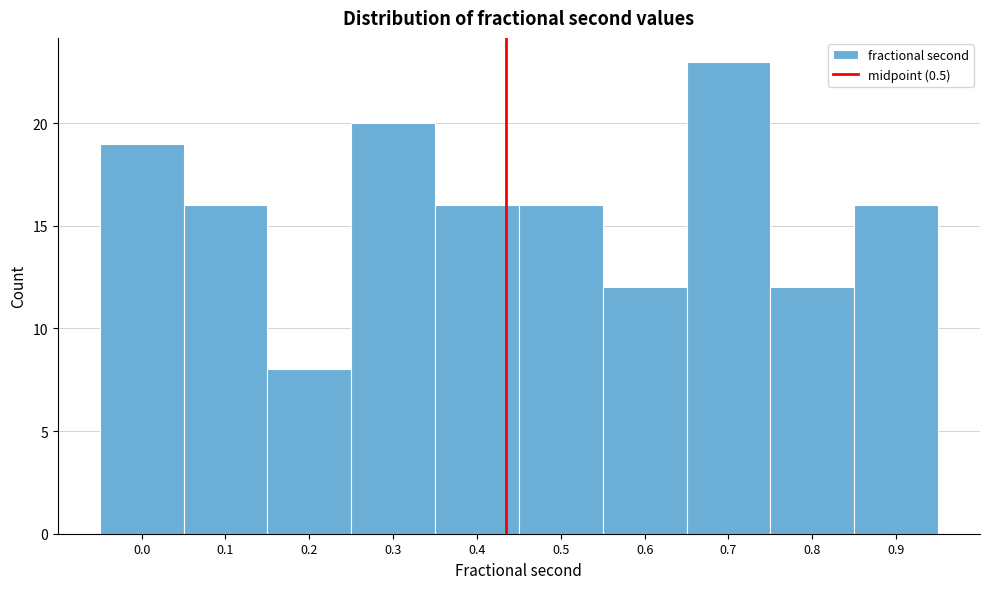

Reading right to left, transcribe all the data shown in this chart.

0.9=16	0.8=12	0.7=23	0.6=12	0.5=16	0.4=16	0.3=20	0.2=8	0.1=16	0.0=19